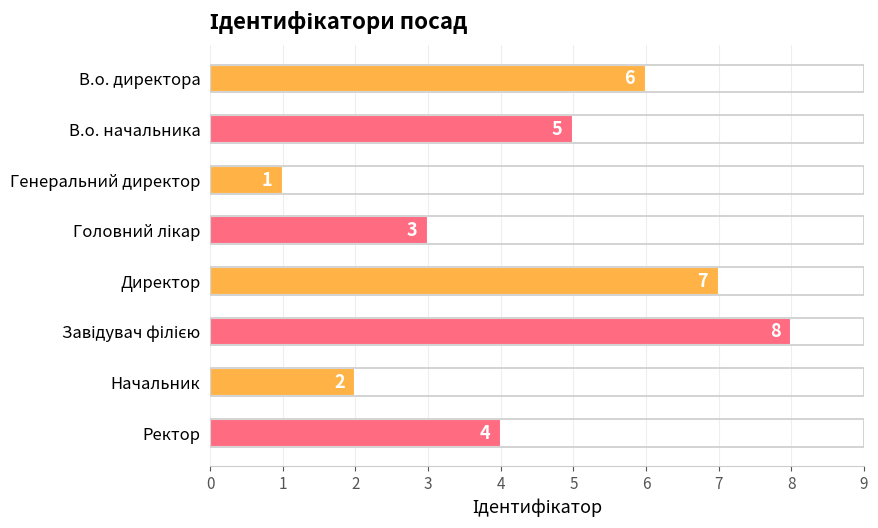

Are the bars grouped side by side (vs. stacked)?

No